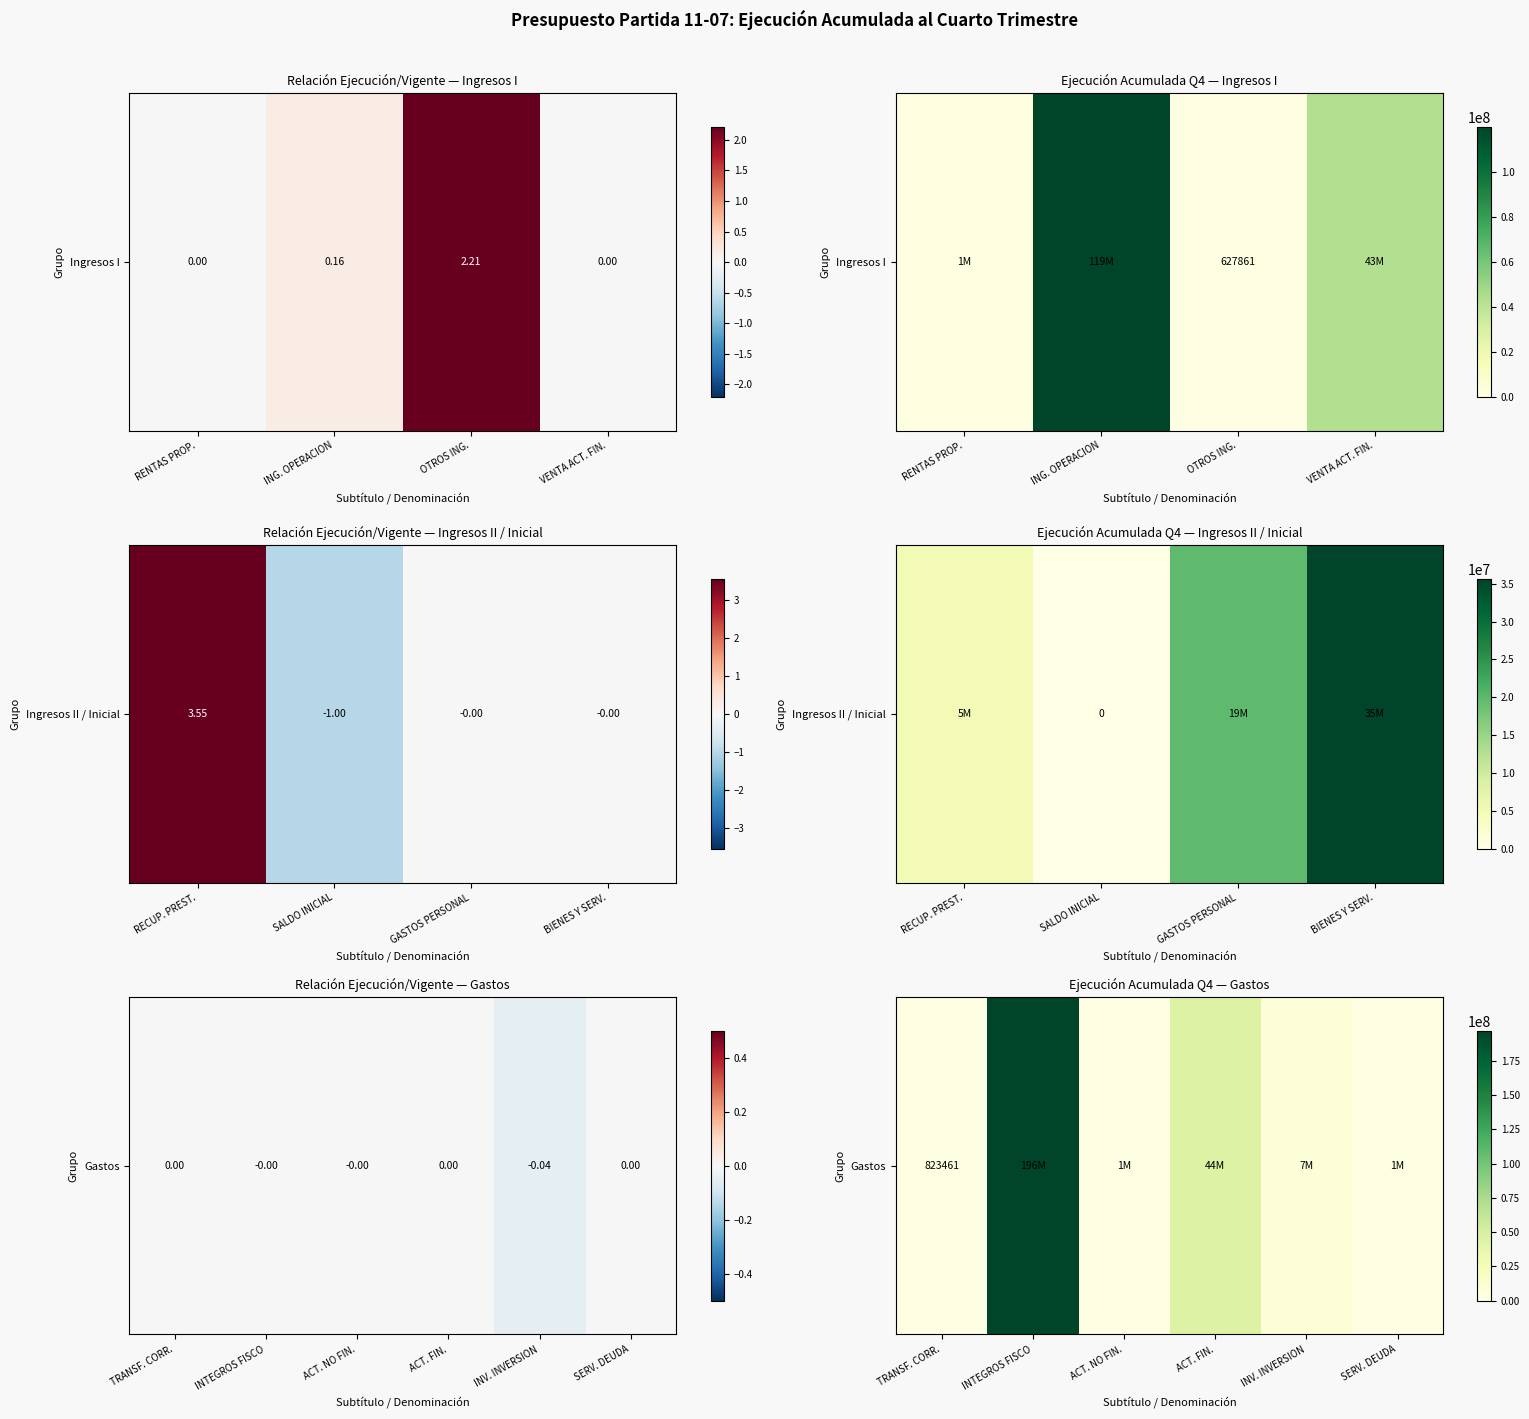

What is the greatest value displayed?

196727331